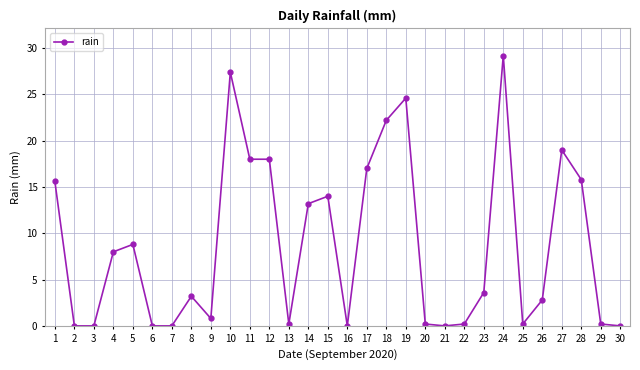

Where is the first local maximum?

5